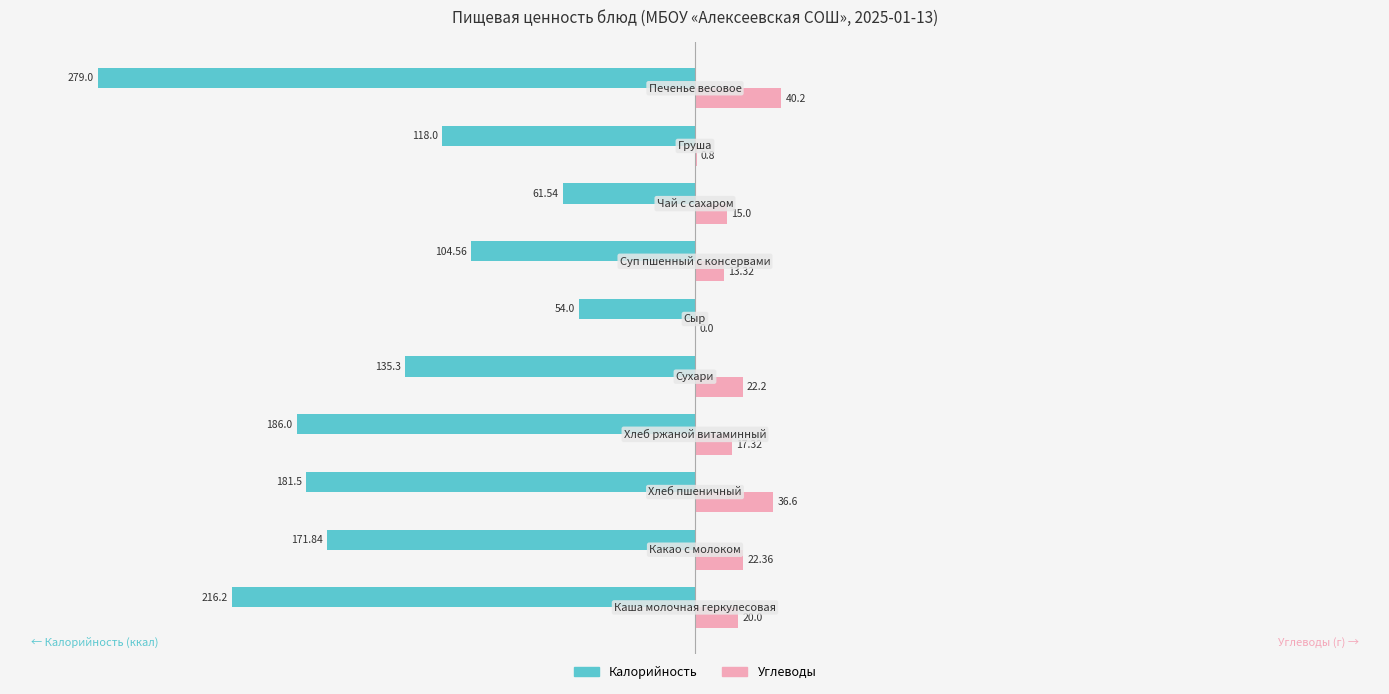

What is the sum of all Углеводы values?

187.8